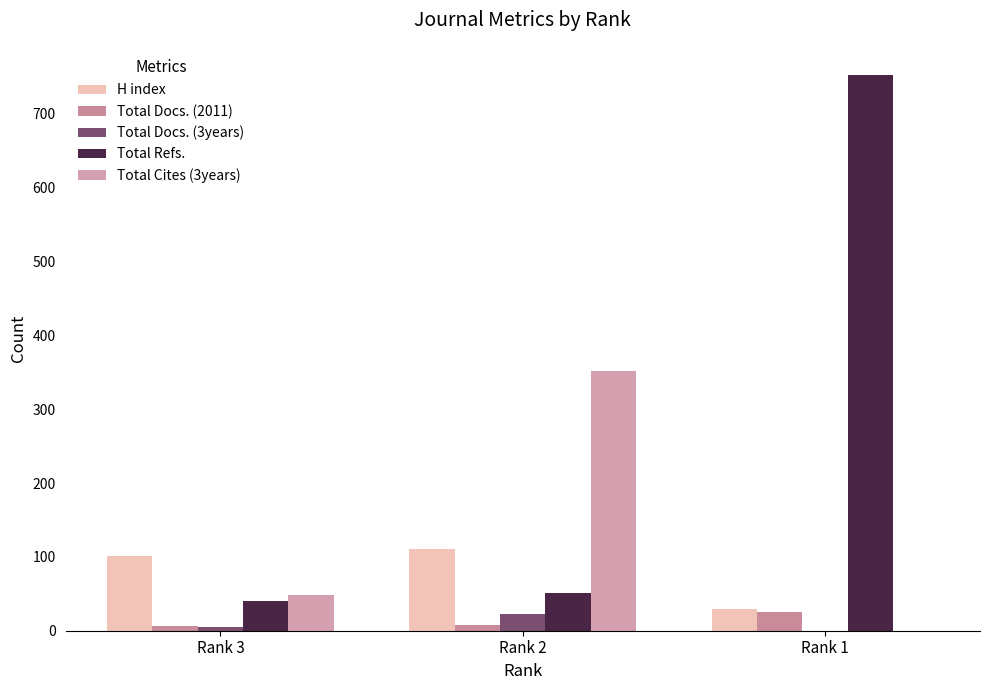

Rank the series at Rank 1 from lowest to highest value.

Total Docs. (3years), Total Cites (3years), Total Docs. (2011), H index, Total Refs.